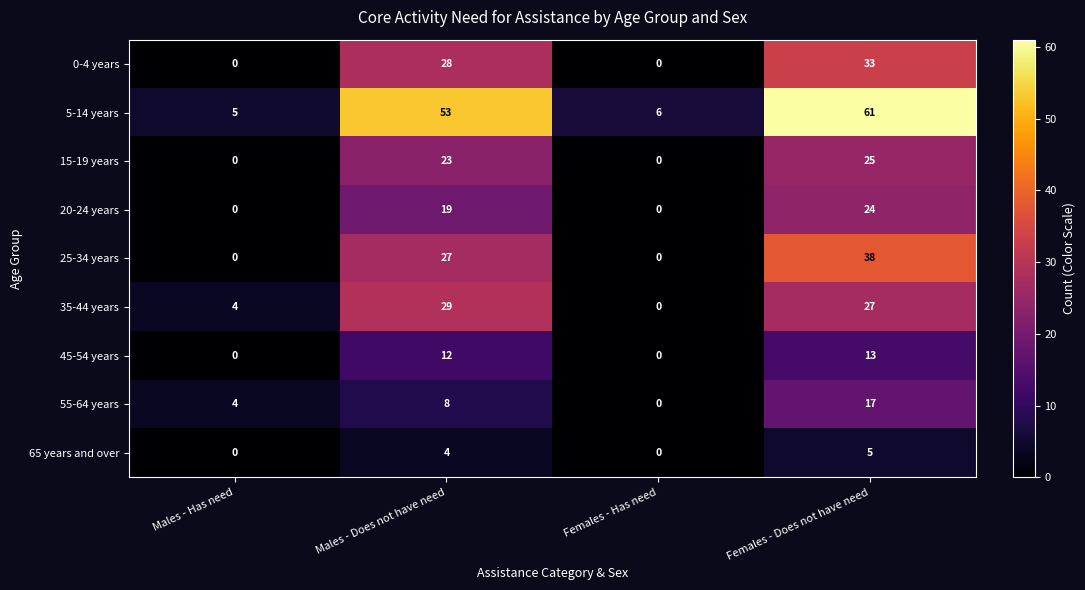

The 5-14 years series shows 38 at Females - Does not have need. True or false?

False